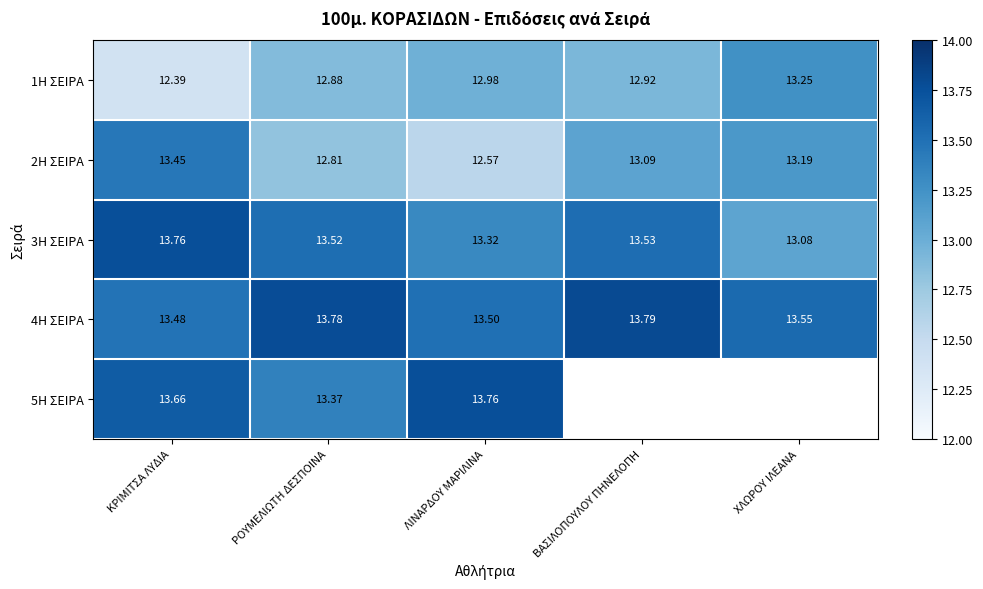

List the labels in order of 3Η ΣΕΙΡΑ value, largest first.

ΚΡΙΜΙΤΣΑ ΛΥΔΙΑ, ΒΑΣΙΛΟΠΟΥΛΟΥ ΠΗΝΕΛΟΠΗ, ΡΟΥΜΕΛΙΩΤΗ ΔΕΣΠΟΙΝΑ, ΛΙΝΑΡΔΟΥ ΜΑΡΙΛΙΝΑ, ΧΛΩΡΟΥ ΙΛΕΑΝΑ